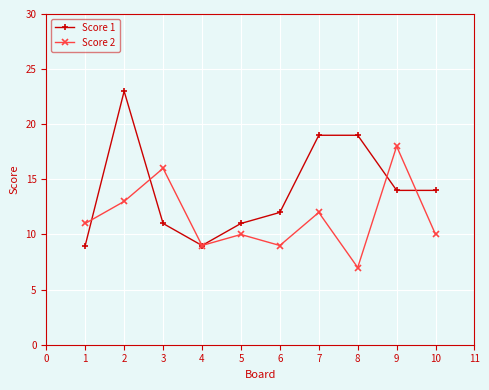

Which series has the largest total across all categories?

Score 1